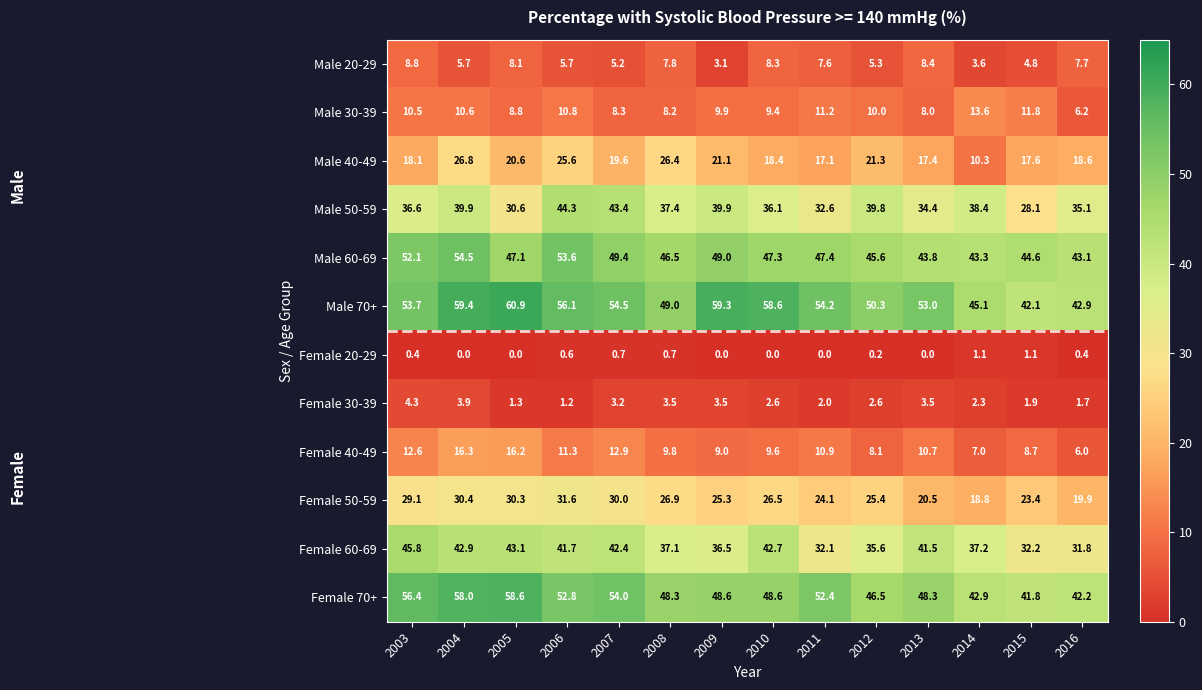

At which label does Male 70+ first exceed 54?

2004